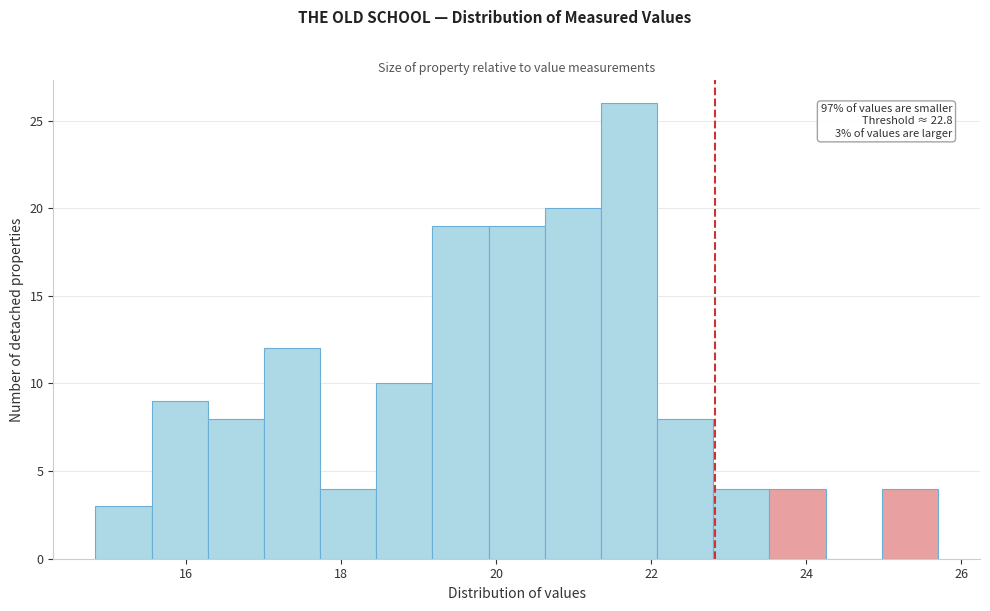

Around what value on the x-axis is the tallest bar? Give the approximate position of its centre, as read against the axis.

21.8